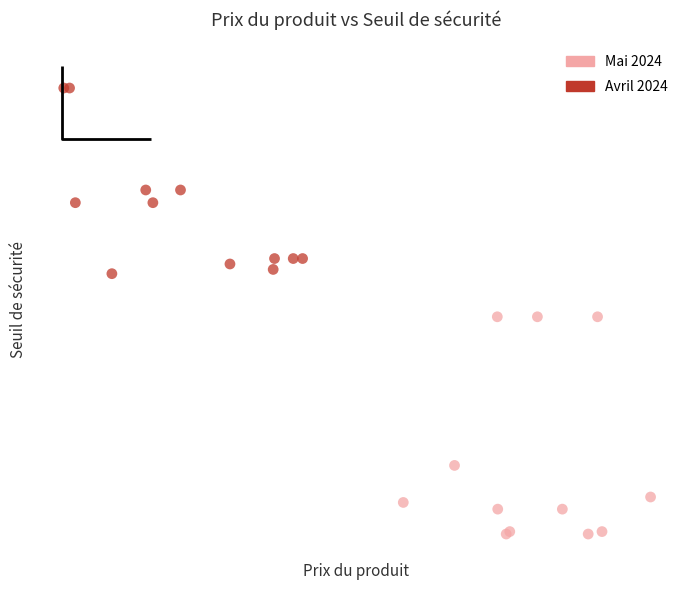

Which series reaches the minimum Y coordinate?

Mai 2024